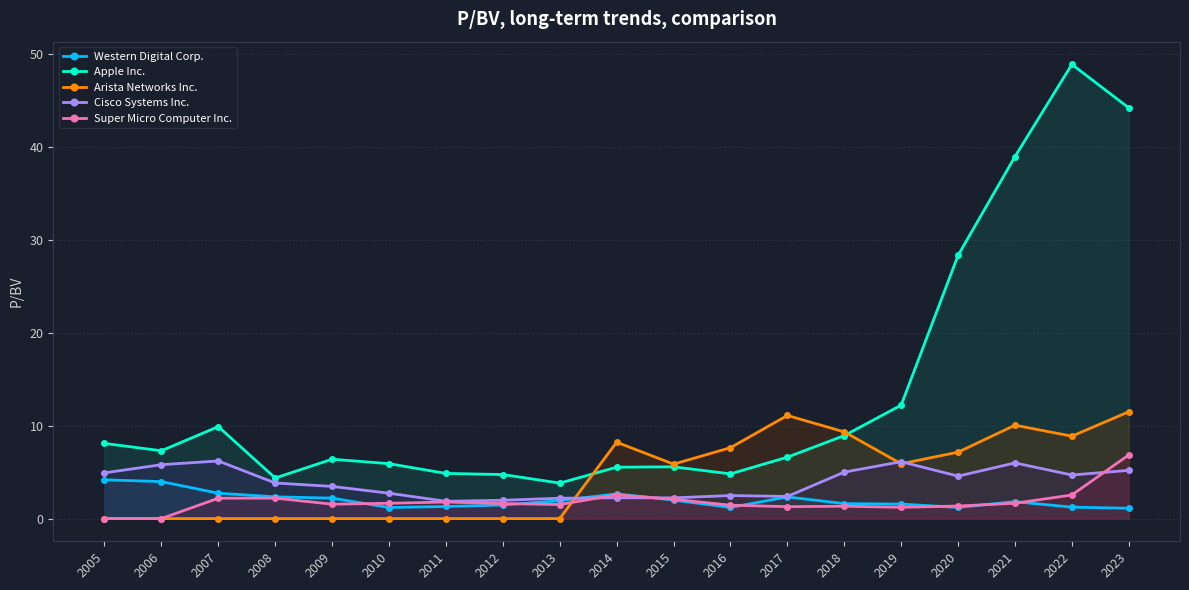

What is the approximate value of Apple Inc. at 2013?

3.8